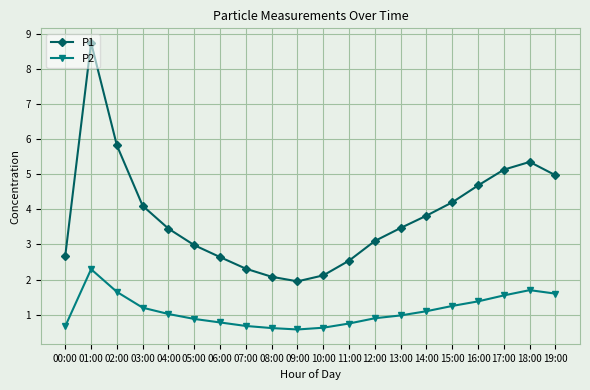

Rank the series at 05:00 from highest to lowest value.

P1, P2